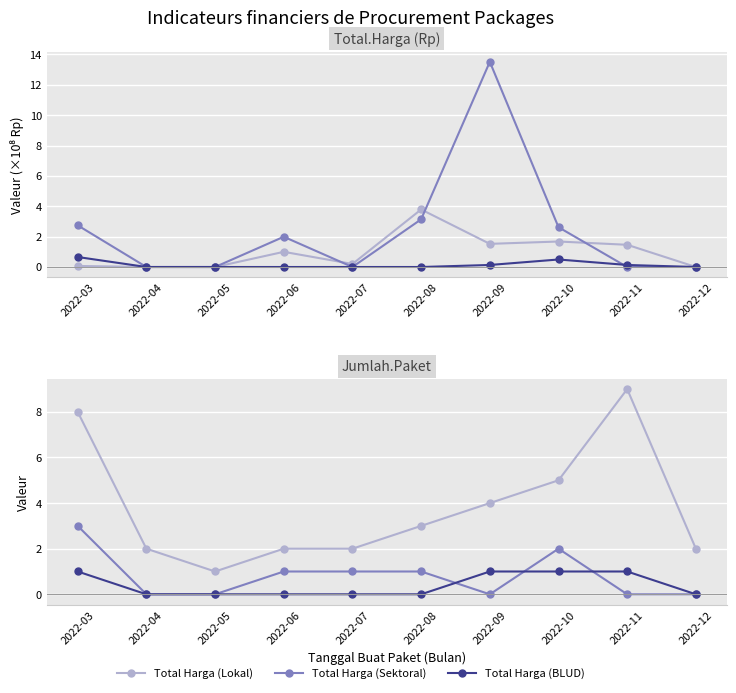

List the series in order of their peak value, highest first.

Total Harga (Sektoral), Paket Selesai, Total Harga (Lokal), Paket Proses, Paket BLUD, Total Harga (BLUD)